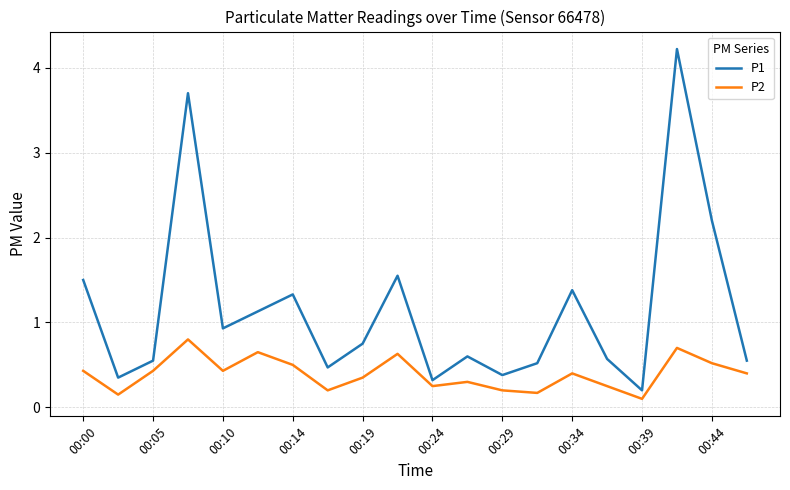

How many lines are shown in the chart?

2